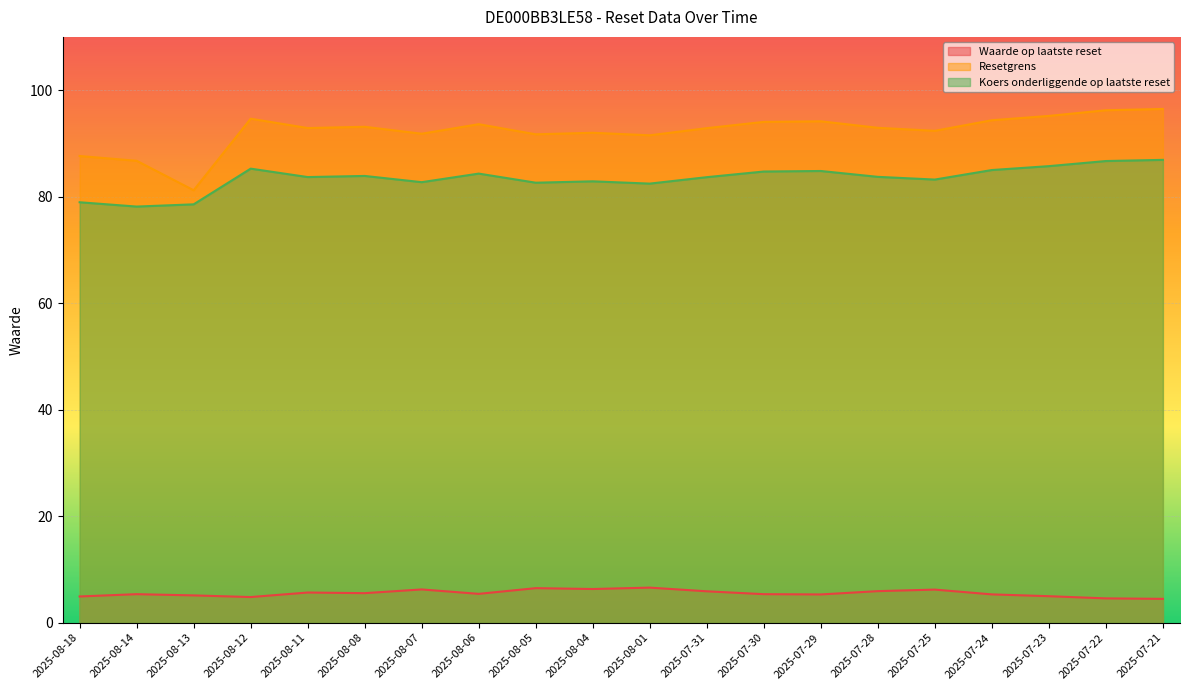

True or false: Waarde op laatste reset has more than 0 interior local peaks.

True